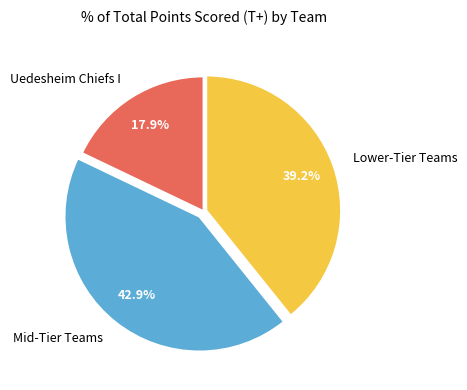

Combined, what portion of the pie is Uedesheim Chiefs I and Mid-Tier Teams?

60.8%